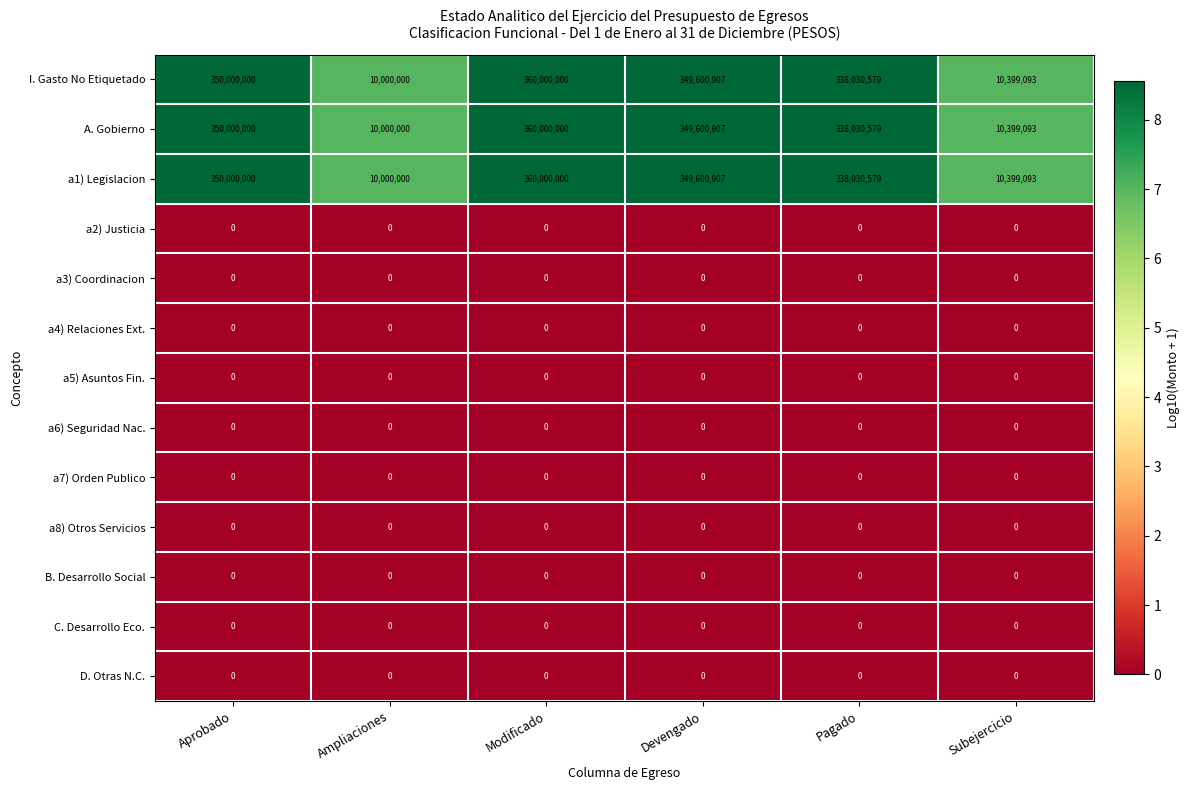

Is it true that a6) Seguridad Nac. equals 0 at Aprobado?

True